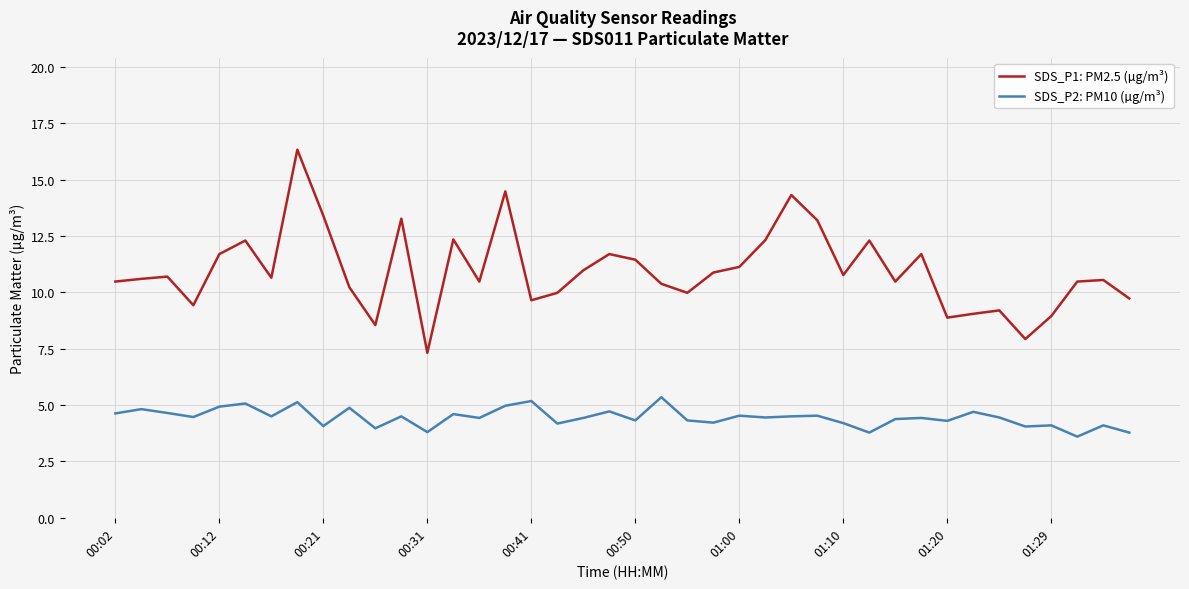

Which series has the widest spread of values?

SDS_P1: PM2.5 (µg/m³)